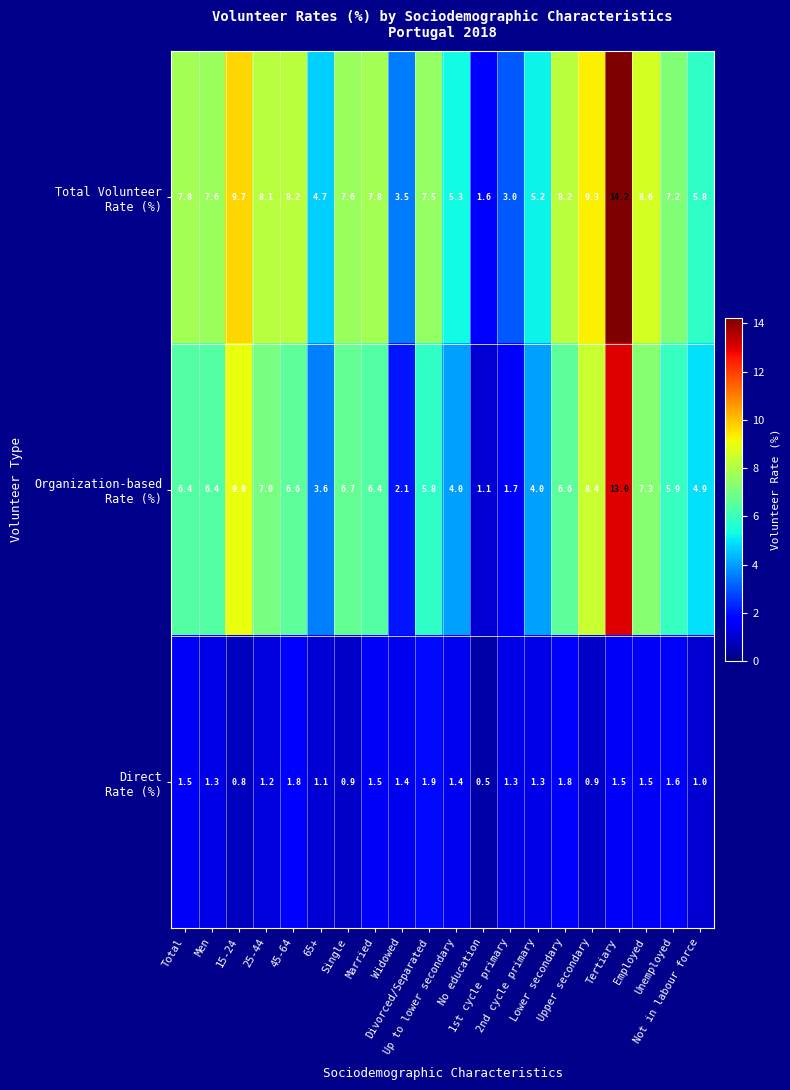

At how many categories does at least one series exceed 2?

19